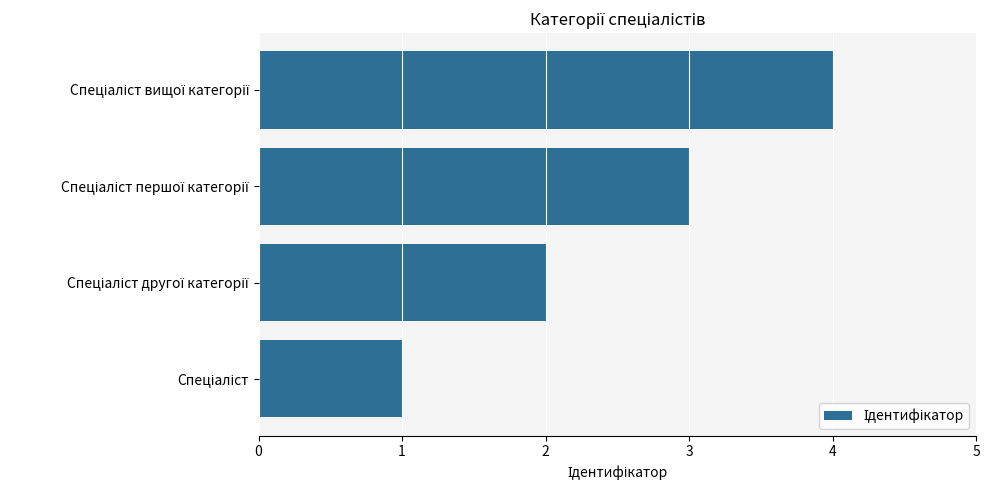

What is the sum of all values?

10